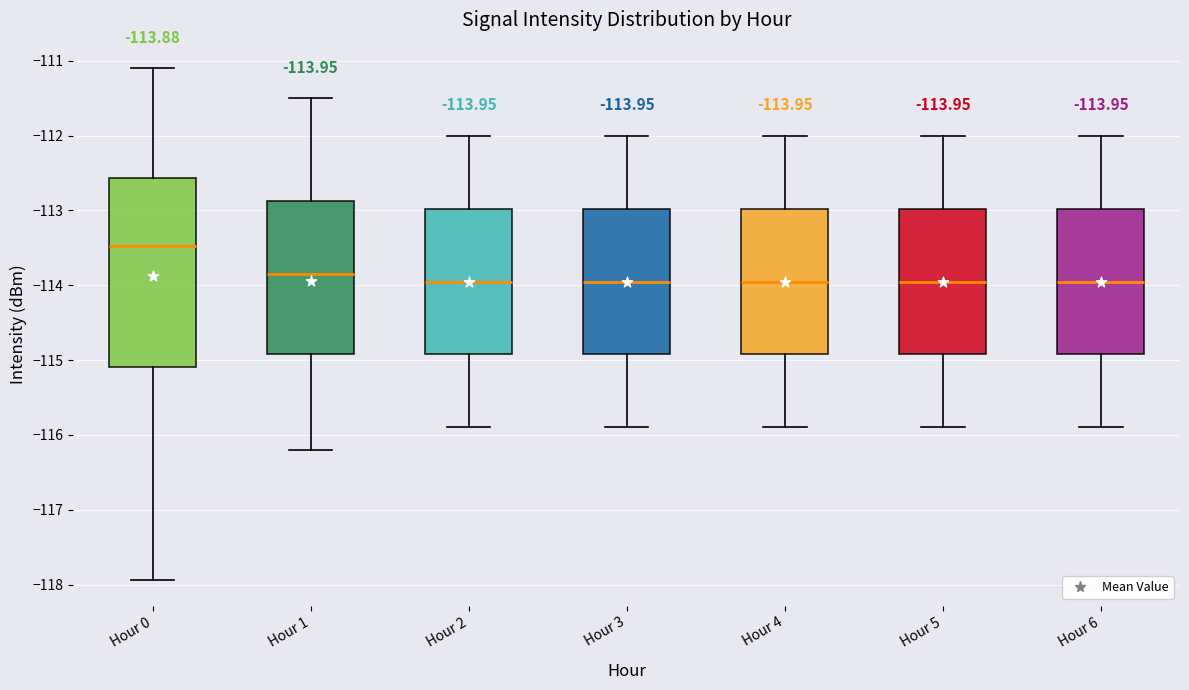

Which box's median line is the highest?

Hour 0